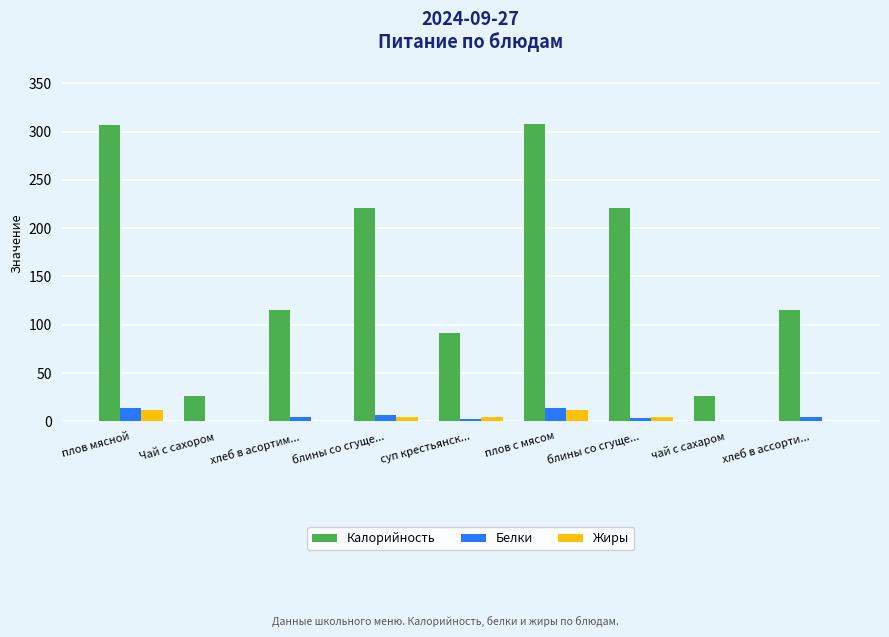

What is the difference between the highest and lowest values at суп крестьянск...?

89.6